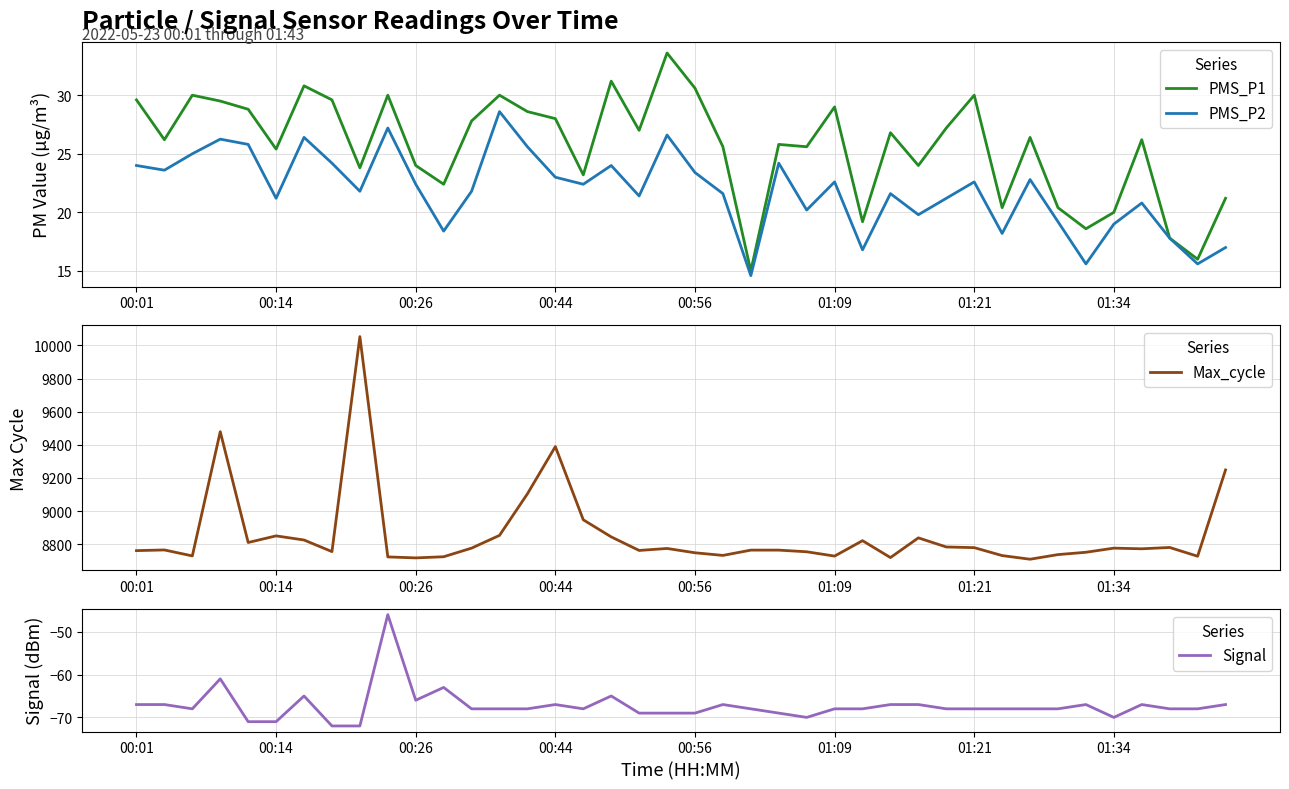

Is this an area chart (filled region under the line)?

No